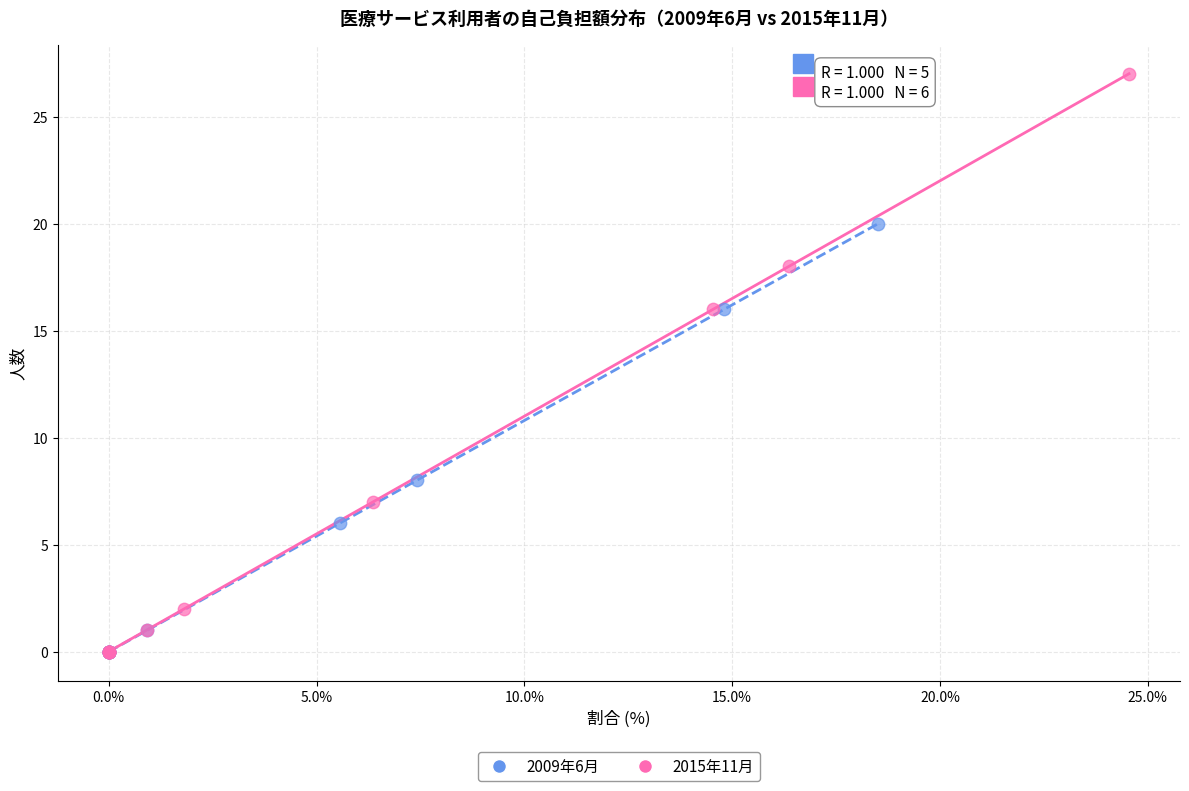

Which series has the widest spread of Y values?

2015年11月